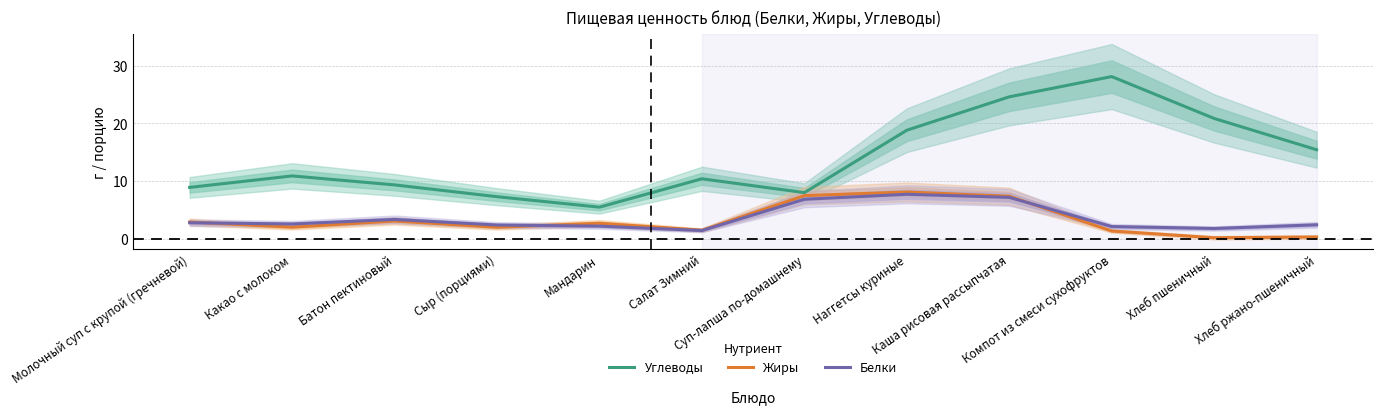

What is the difference between the second highest and minimum values in the Углеводы series?

19.1